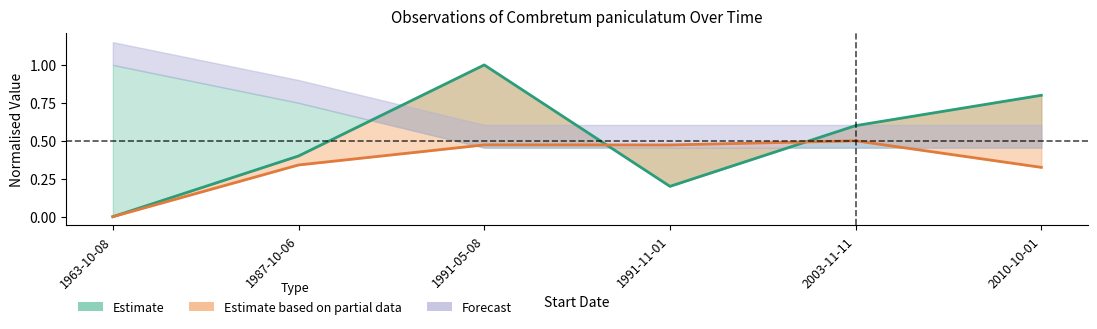

What is the spread (max minus min) of values at 1991-11-01?

0.3